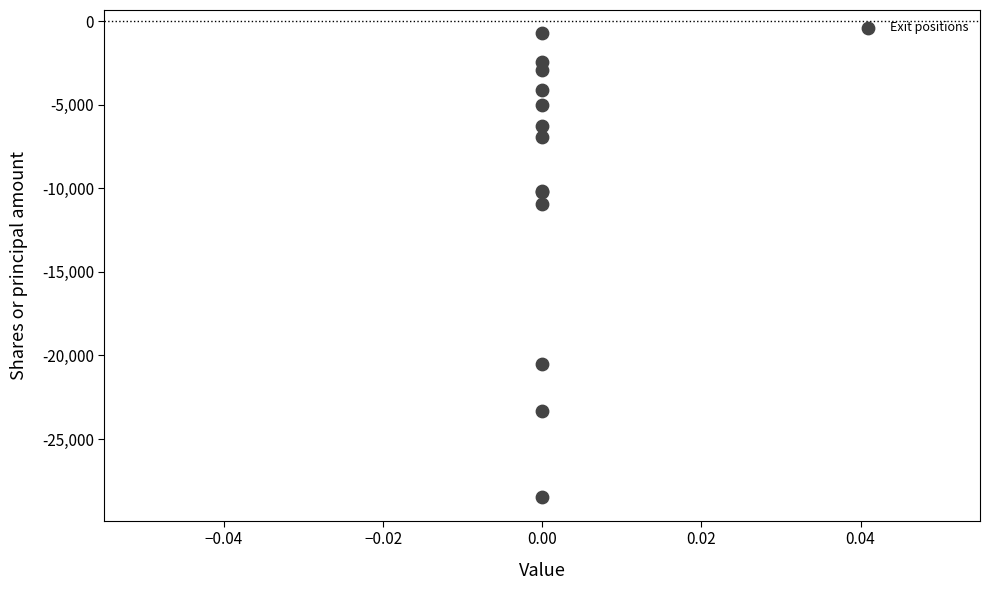

What Y value in the scatter plot is closest to -14611?

-10916